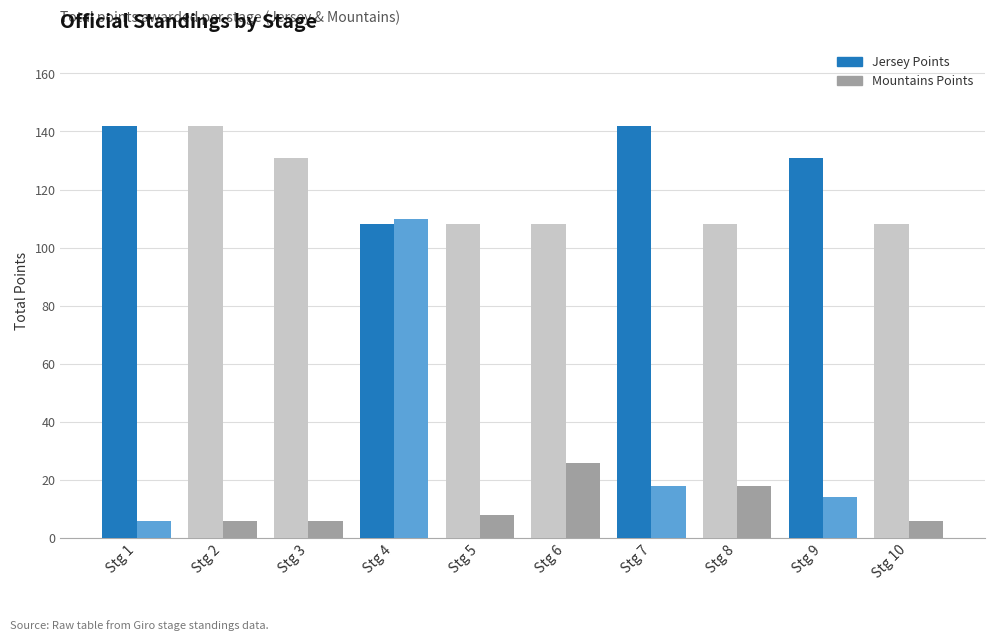

How many Jersey Points values are between 108 and 142?

10